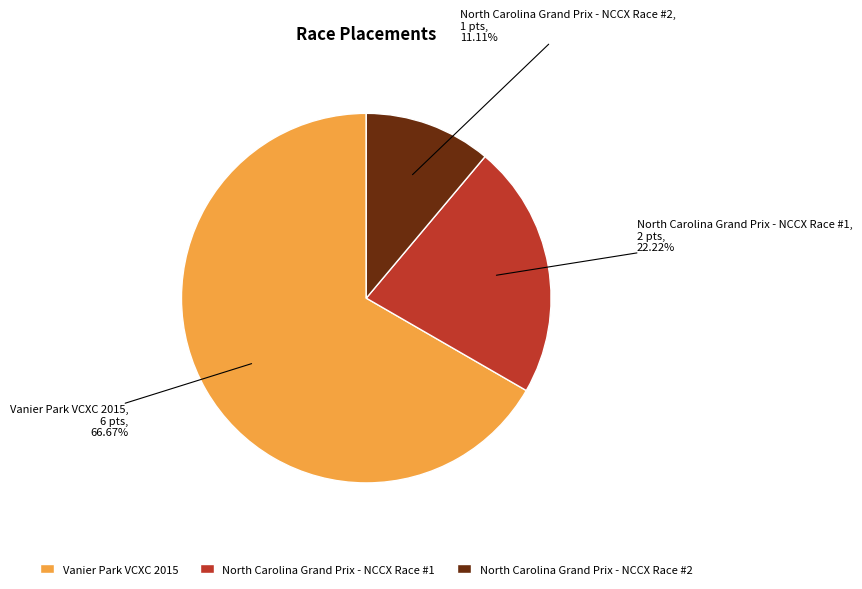

Approximately how many times larger is the value at North Carolina Grand Prix - NCCX Race #2 compared to Vanier Park VCXC 2015?

0.2